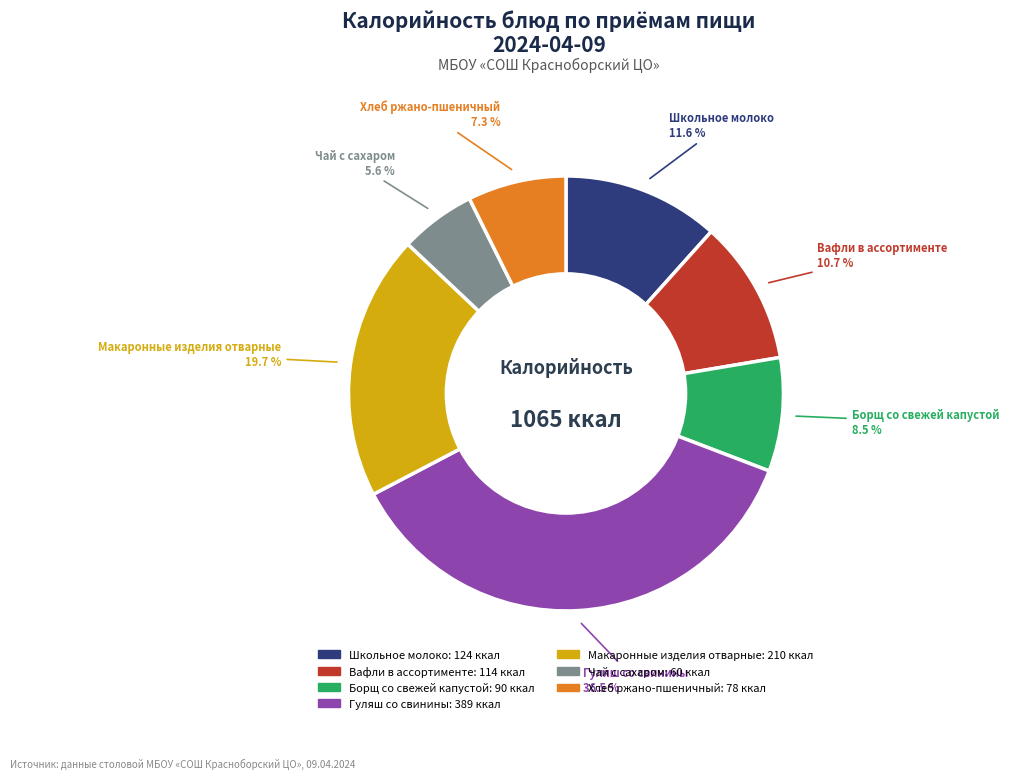

What is the ratio of the value at Хлеб ржано-пшеничный to the value at Вафли в ассортименте?

0.7